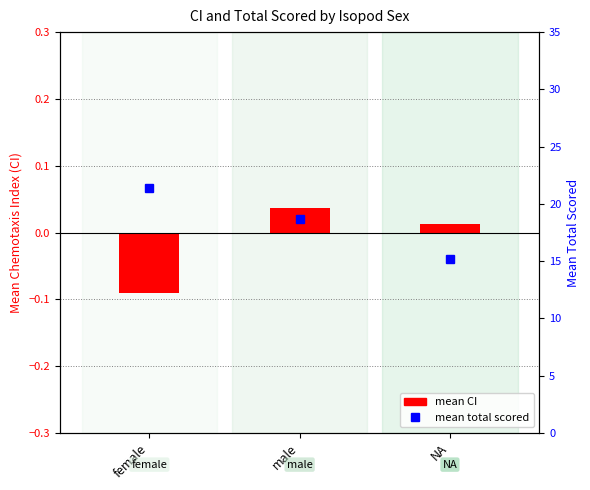

What is the label of the 3rd bar from the left?

NA